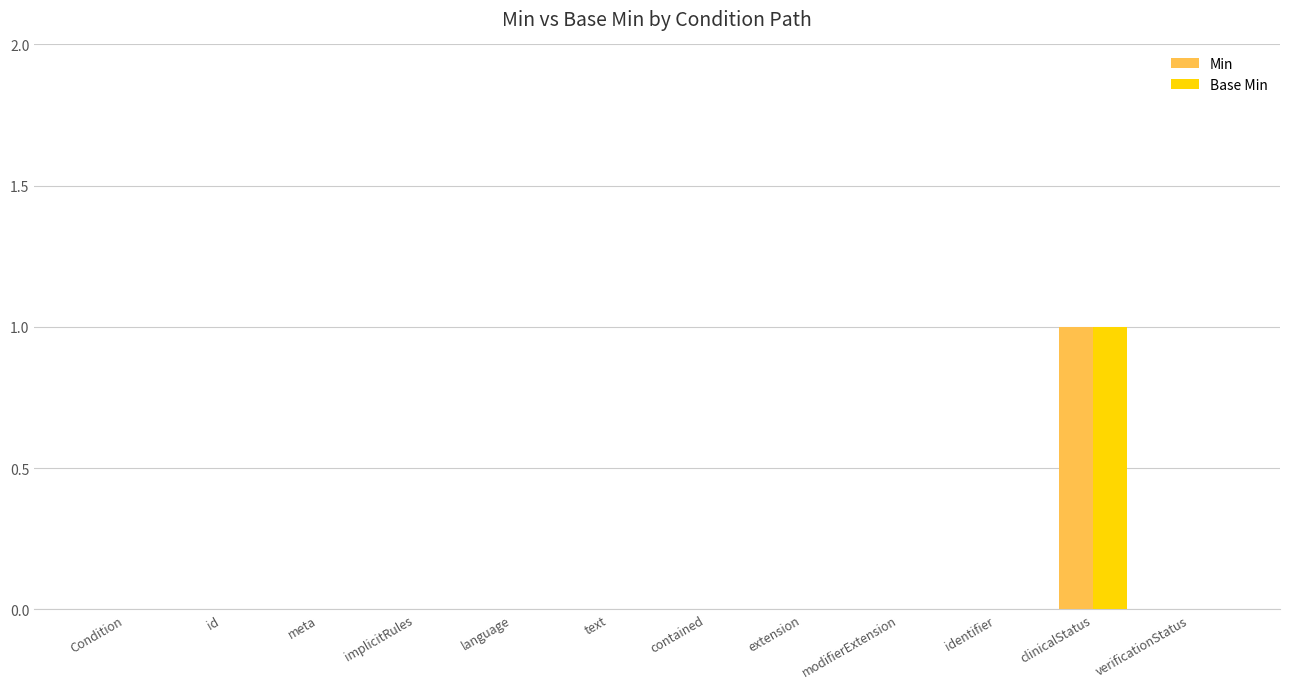

How many categories are shown in the chart?

12